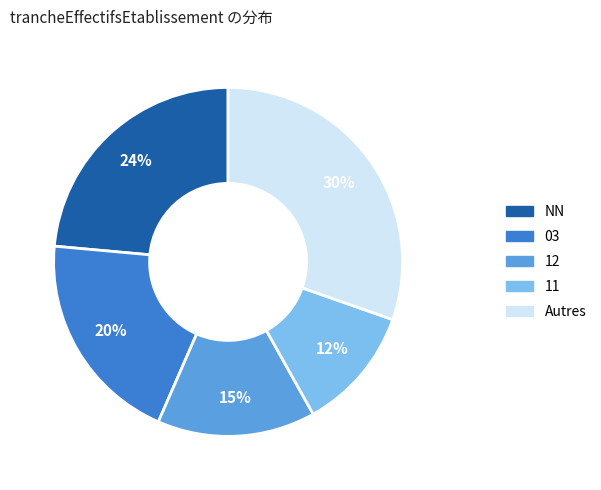

Approximately how many times larger is the value at 12 compared to NN?

0.6